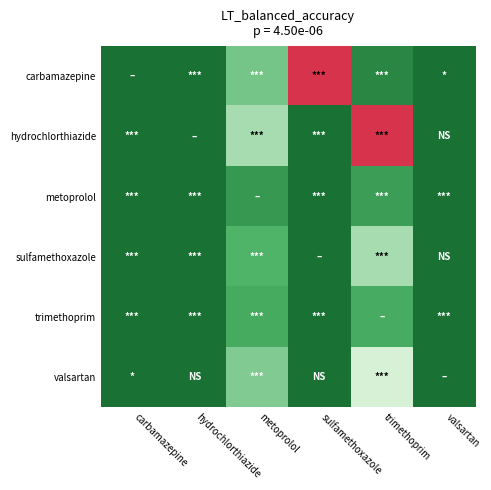

At which category is the sum across all series the highest?

trimethoprim